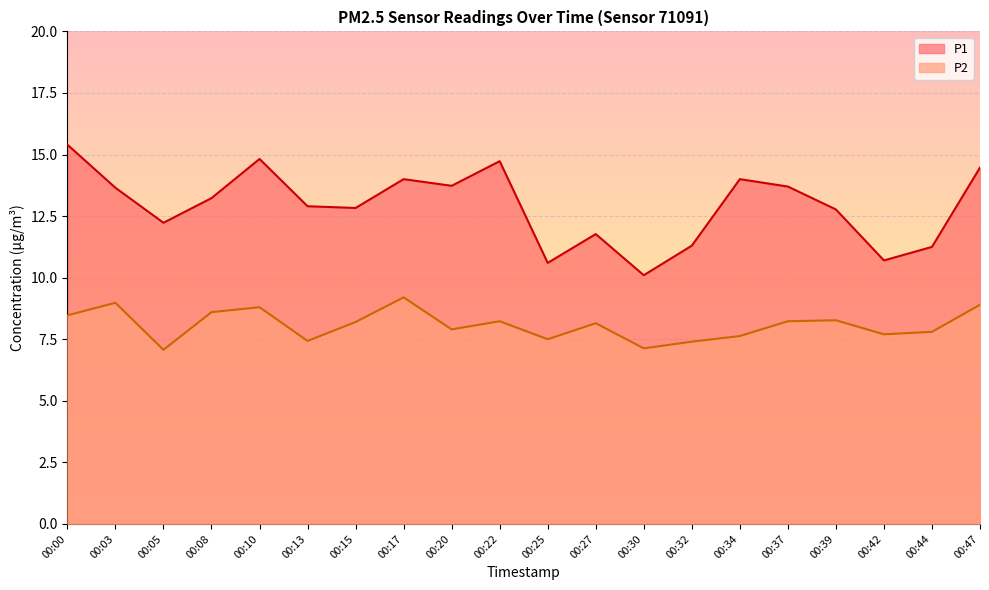

What is the average value of the P1 series?

12.9